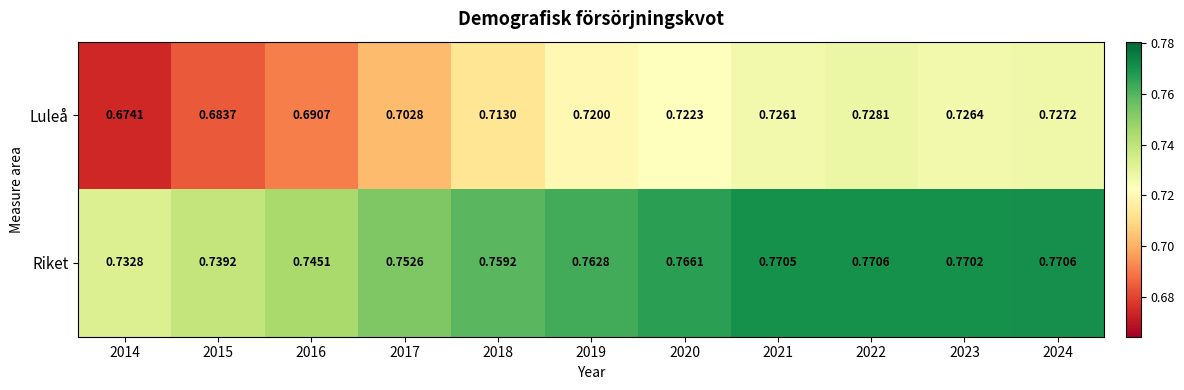

Is the value of Riket at 2015 greater than the value of Luleå at 2024?

Yes